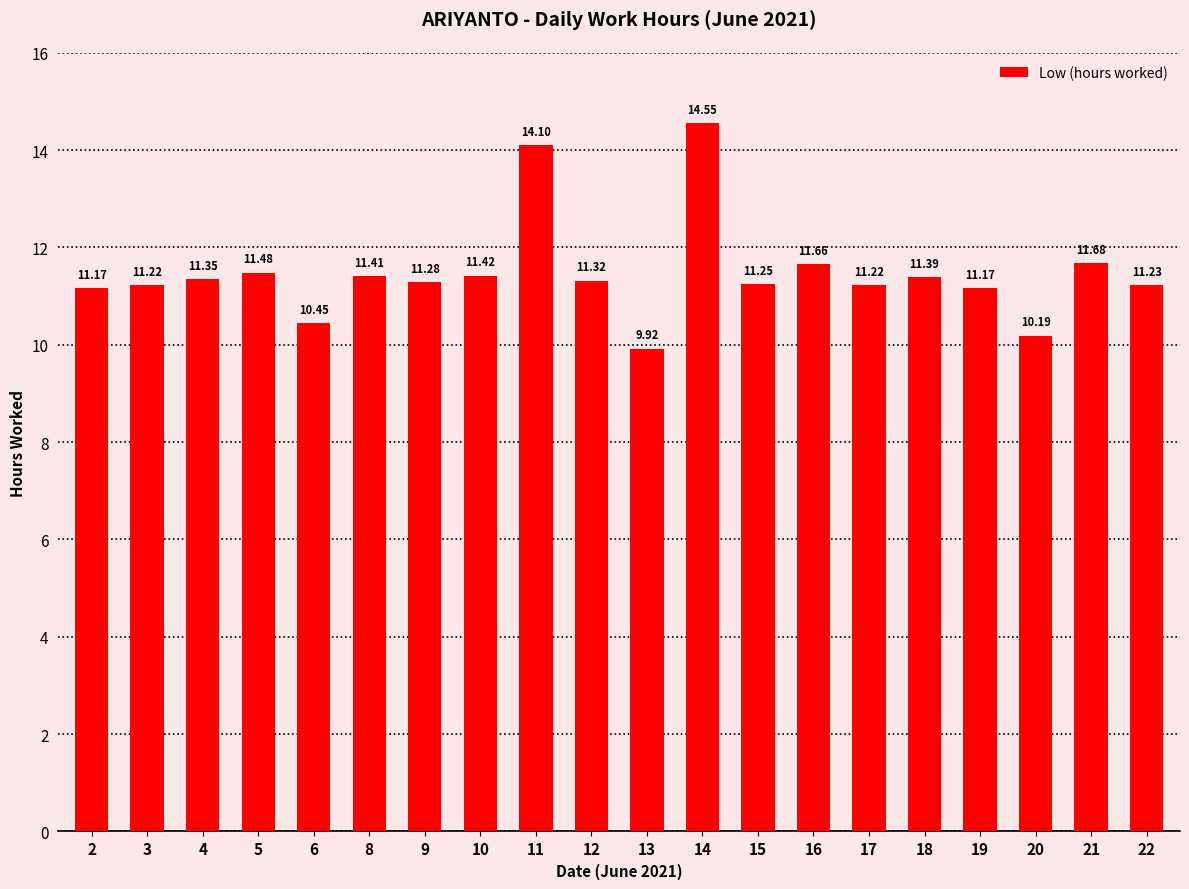

What is the difference between the second highest and minimum values?

4.2